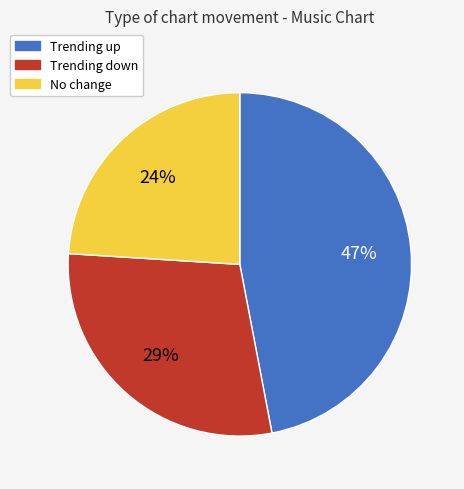

Is there a majority slice in this chart?

No